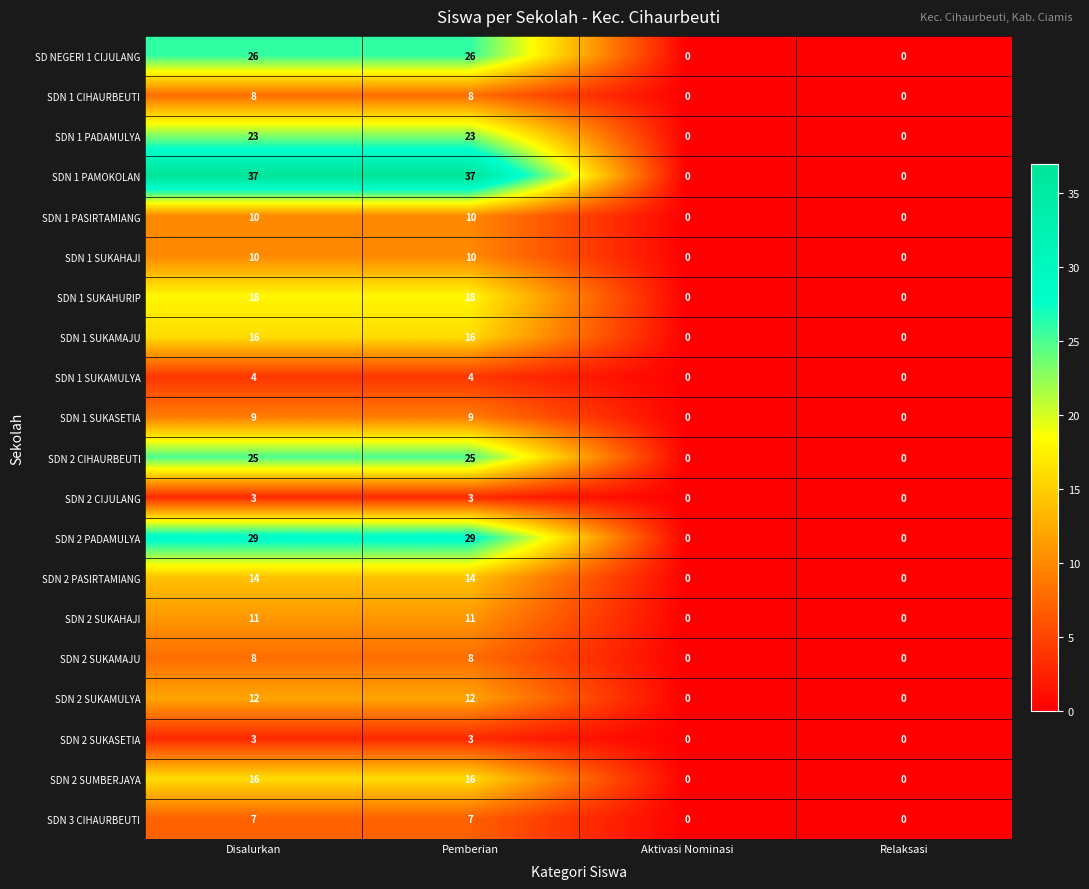

What is the spread (max minus min) of values at Disalurkan?

34